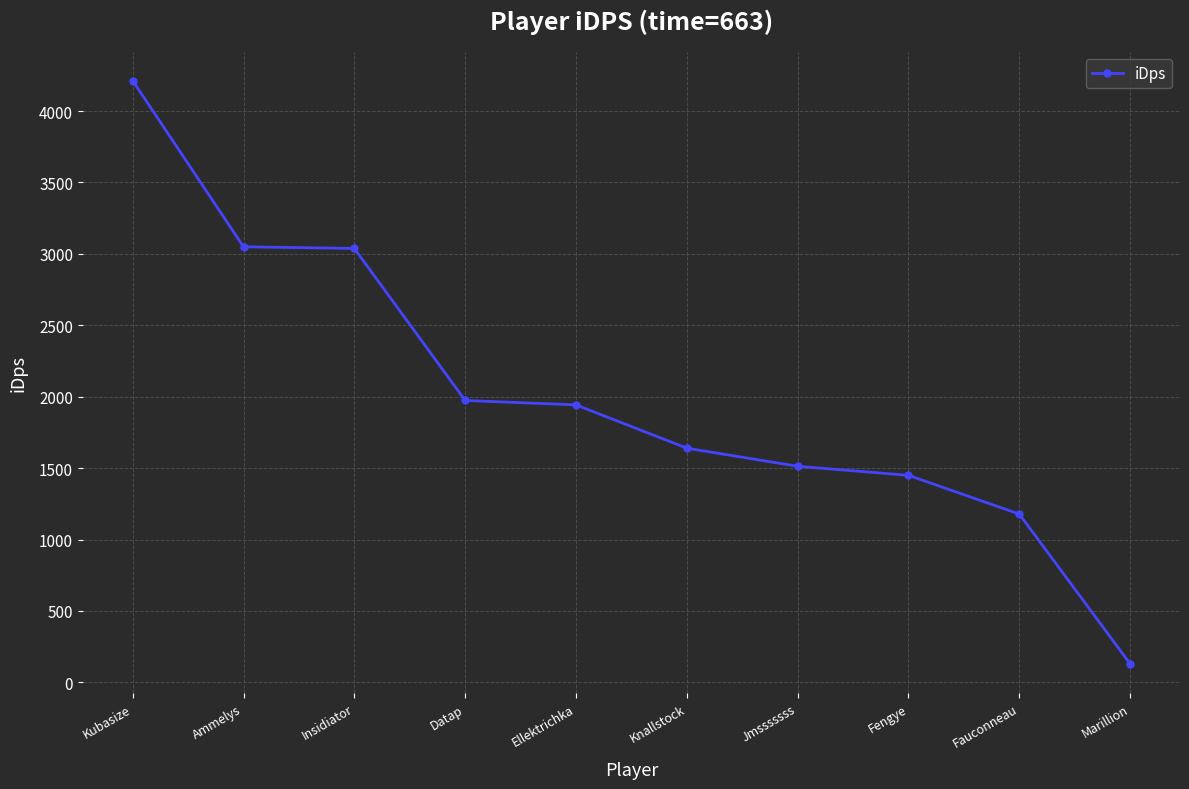

The chart shows a value of 387.7 at Fauconneau. True or false?

False